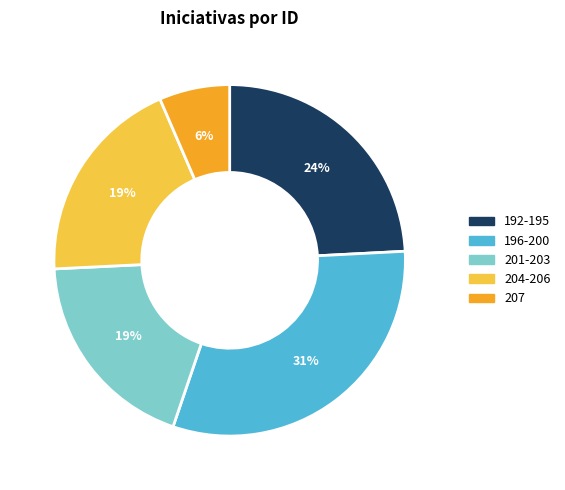

Which has a higher value, 196-200 or 192-195?

196-200